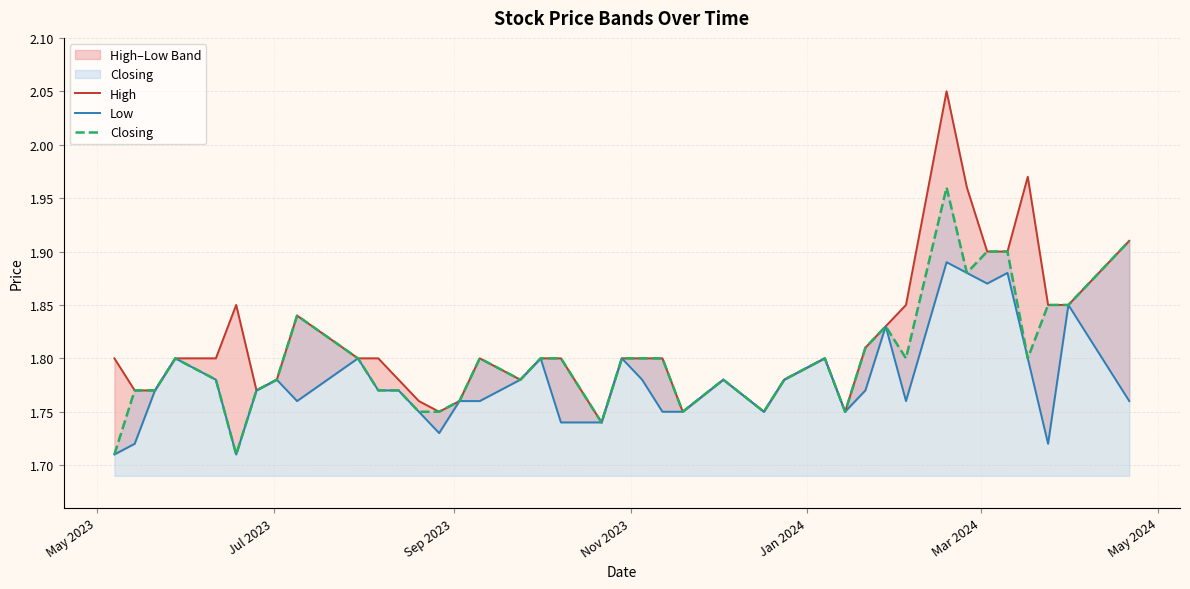

True or false: Low and Closing intersect in this chart.

False